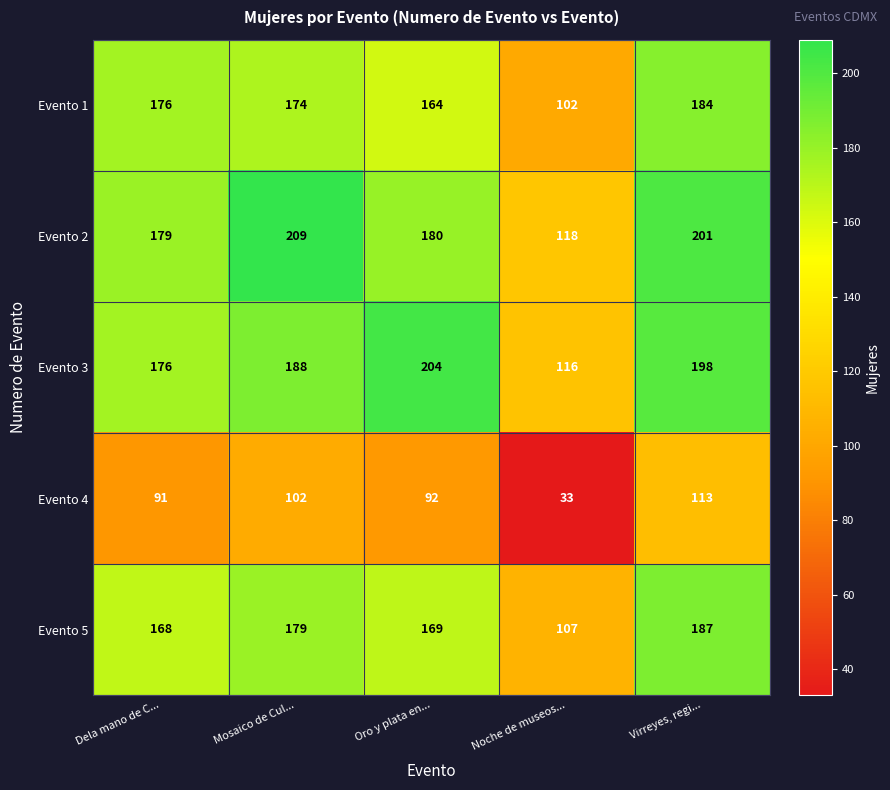

True or false: Evento 4 has a value of 62 at Dela mano de C....

False